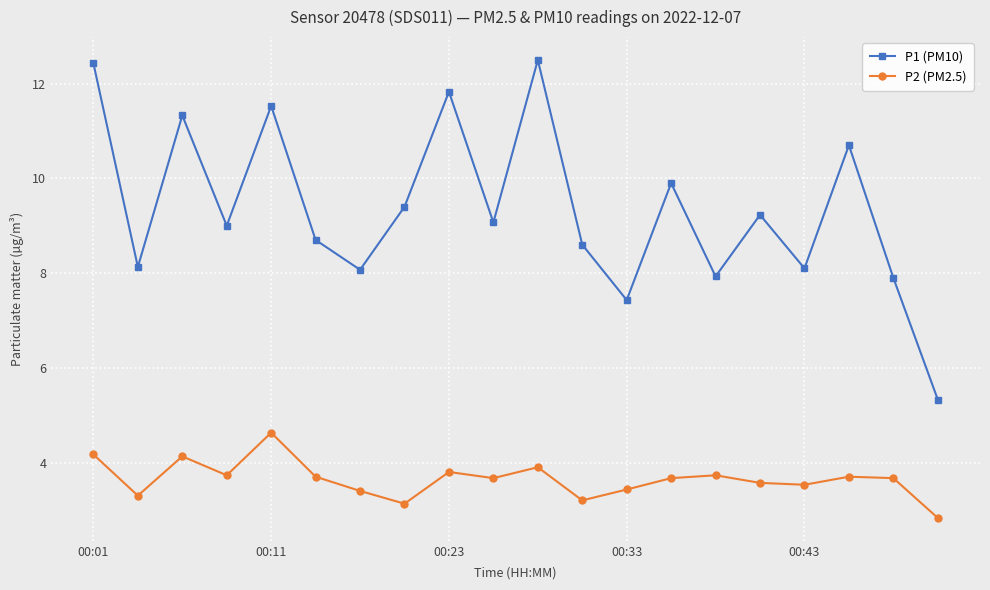

True or false: P2 (PM2.5) and P1 (PM10) intersect in this chart.

False